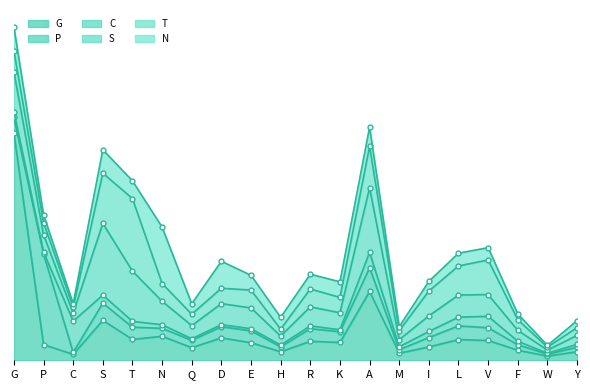

Between W and F, which is larger?

F